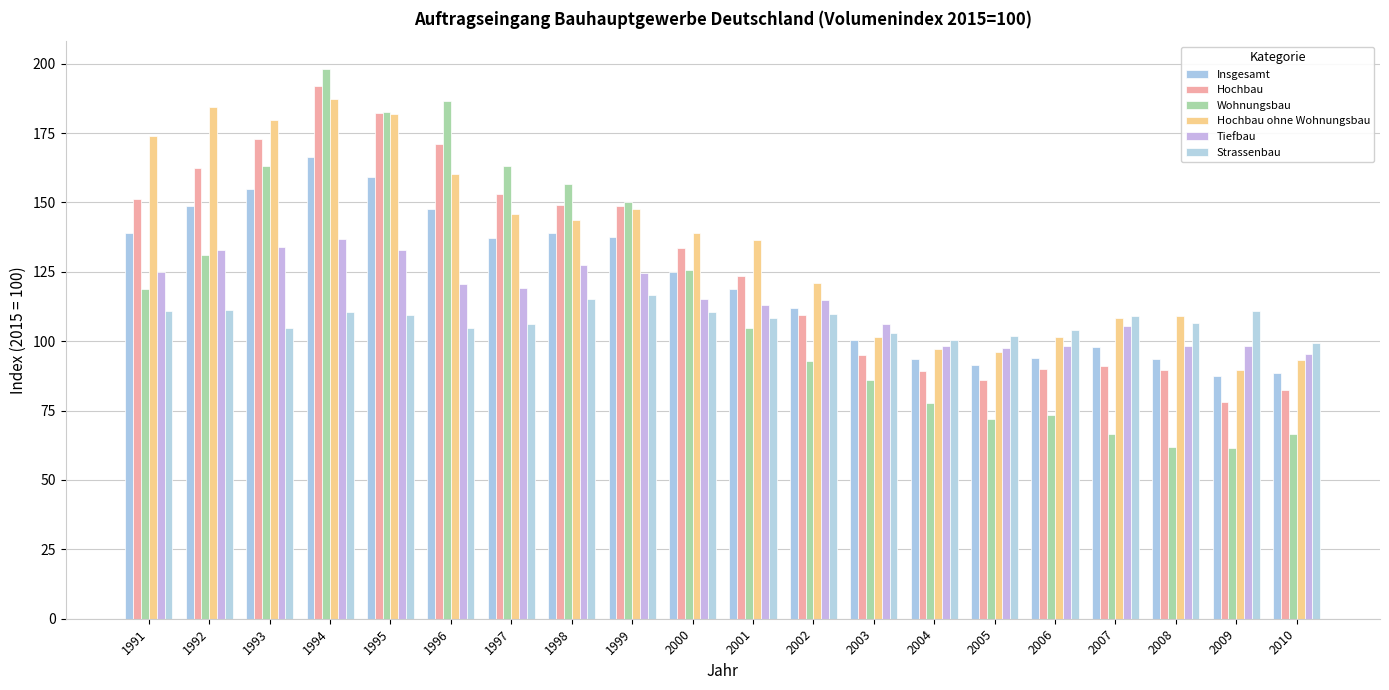

Which label corresponds to the smallest value in the chart?

2009